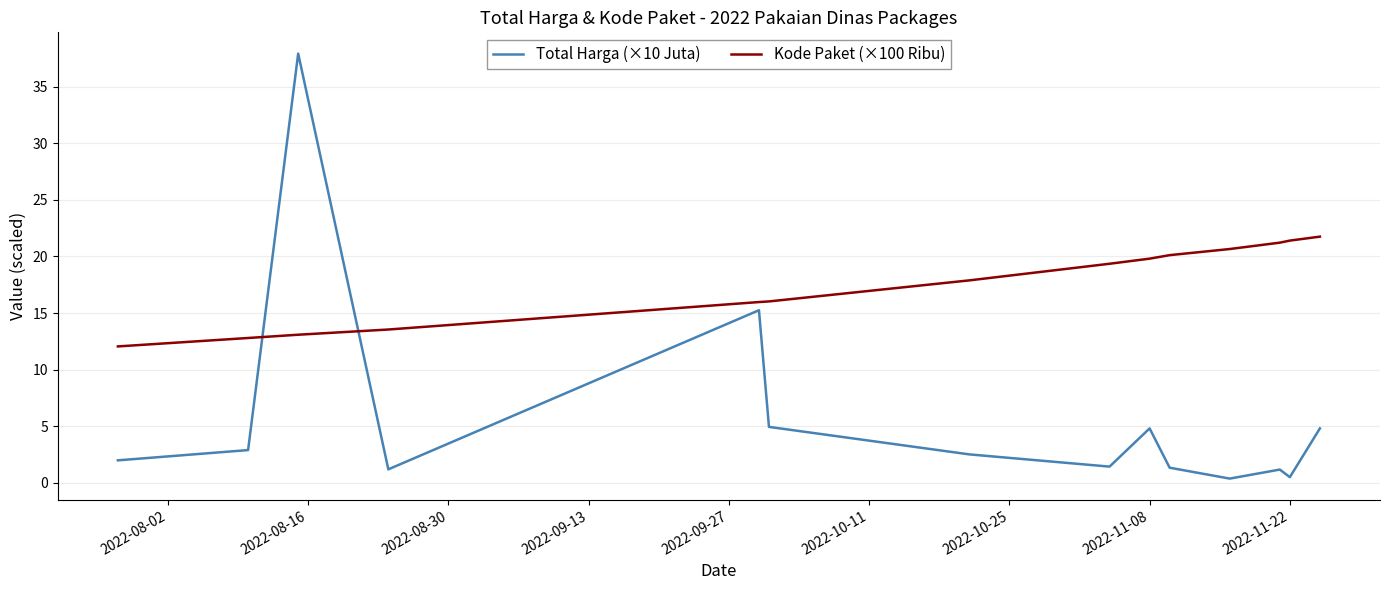

Which series has the largest total across all categories?

Kode Paket (×100 Ribu)